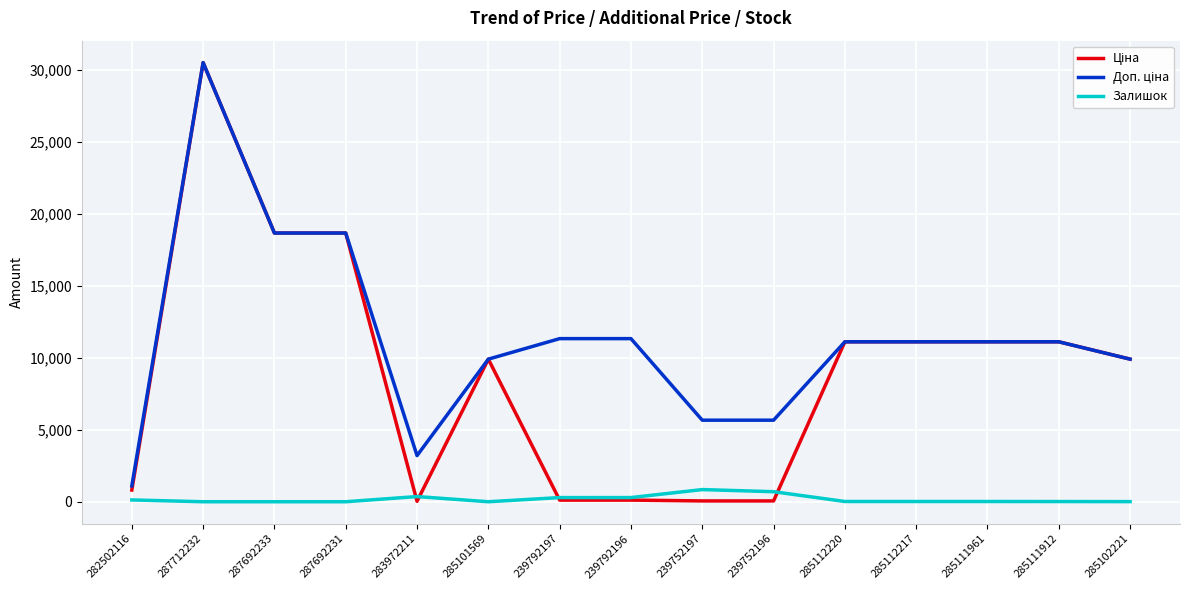

At which category does the chart reach its peak across all series?

287712232